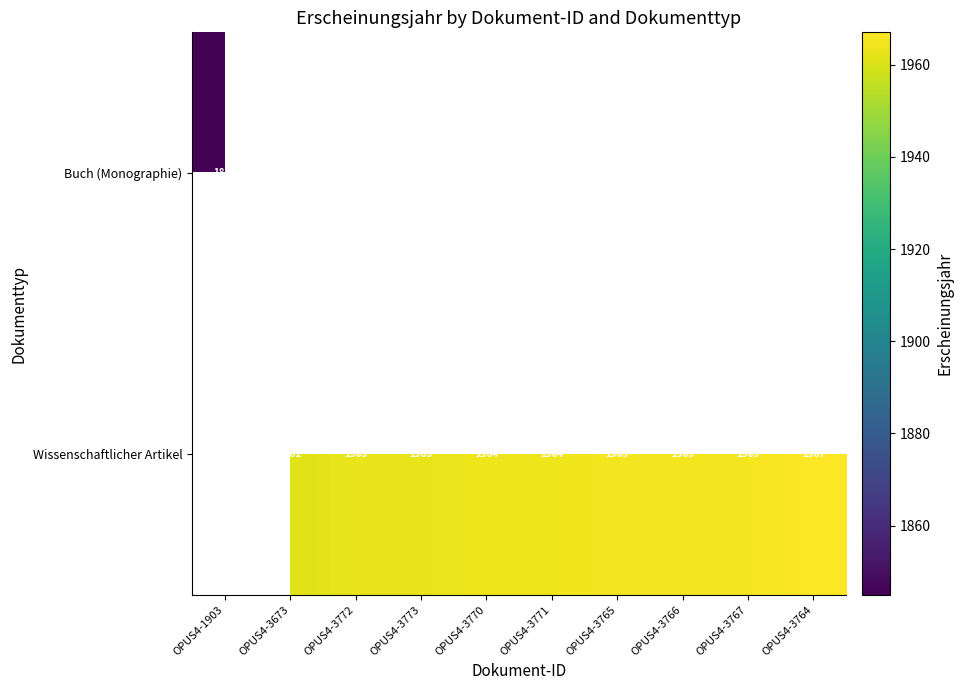

Which has a higher value, OPUS4-3673 or OPUS4-3765?

OPUS4-3765